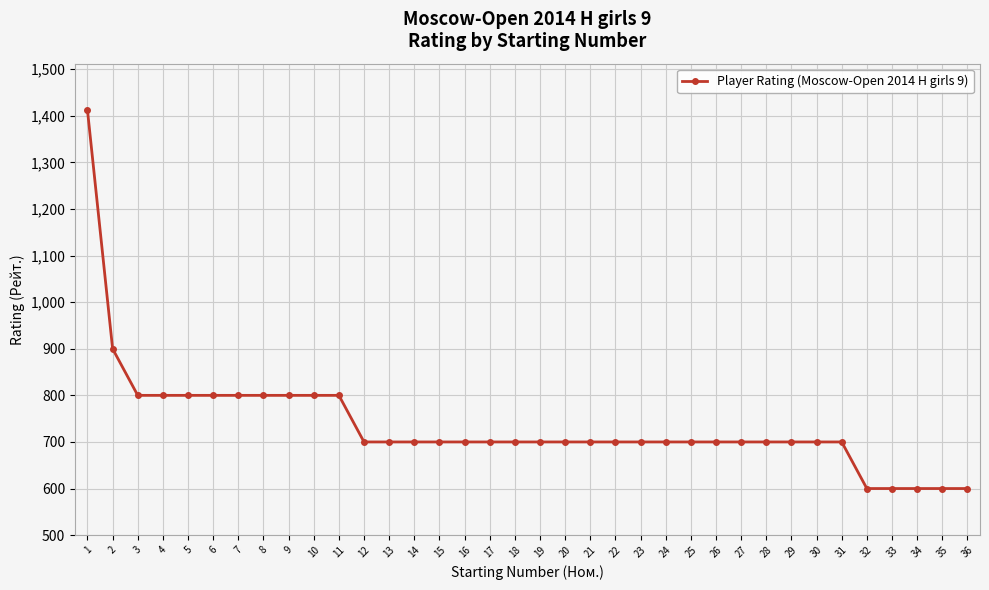

The chart shows a value of 408 at 28. True or false?

False